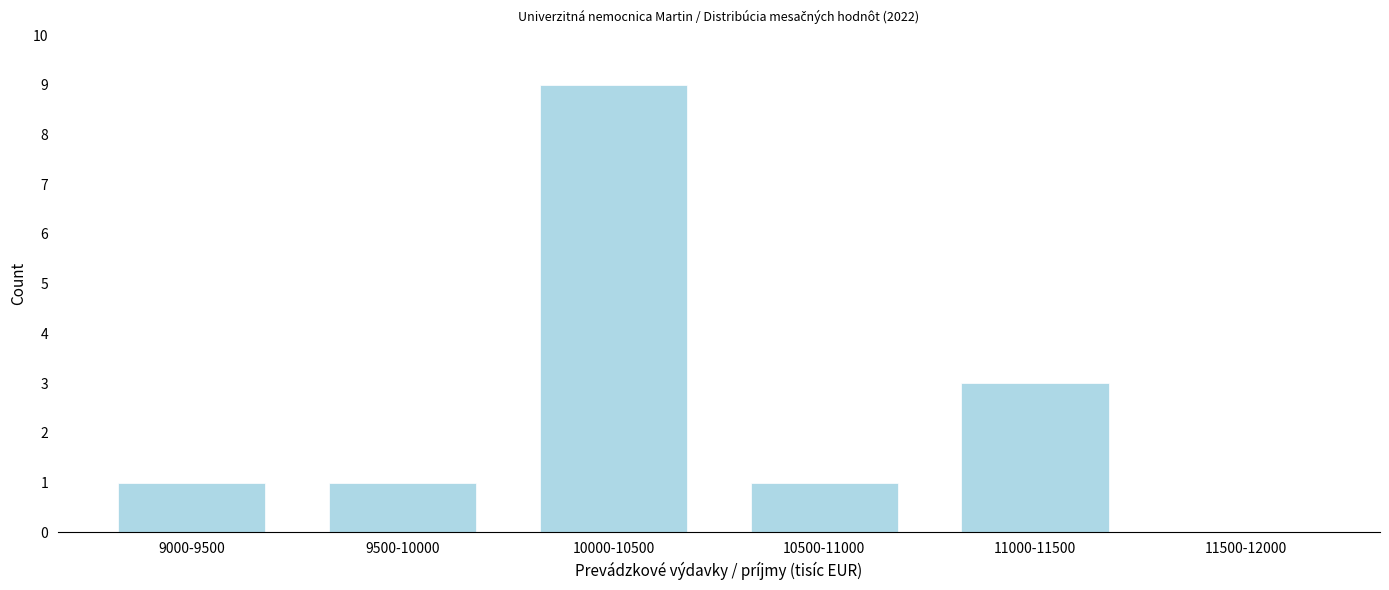

Reading left to right, transcribe all the data shown in this chart.

9000-9500=1	9500-10000=1	10000-10500=9	10500-11000=1	11000-11500=3	11500-12000=0